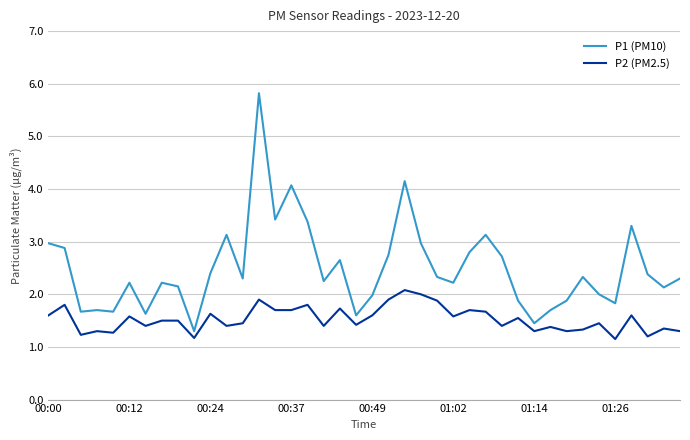

True or false: P2 (PM2.5) and P1 (PM10) intersect in this chart.

False